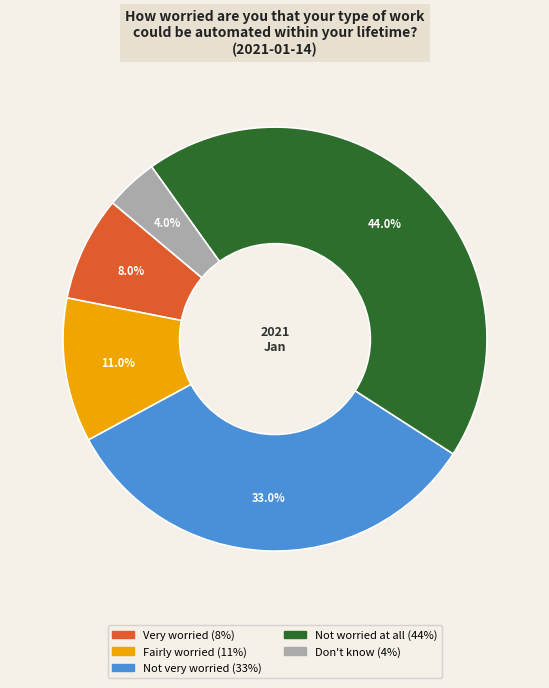

Which category has the smallest portion of the pie?

Don't know